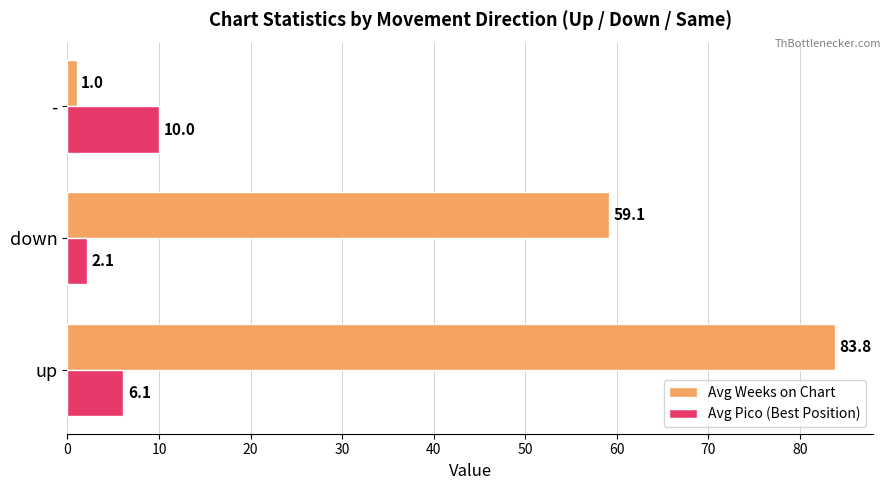

Rank the series at - from lowest to highest value.

Avg Weeks on Chart, Avg Pico (Best Position)